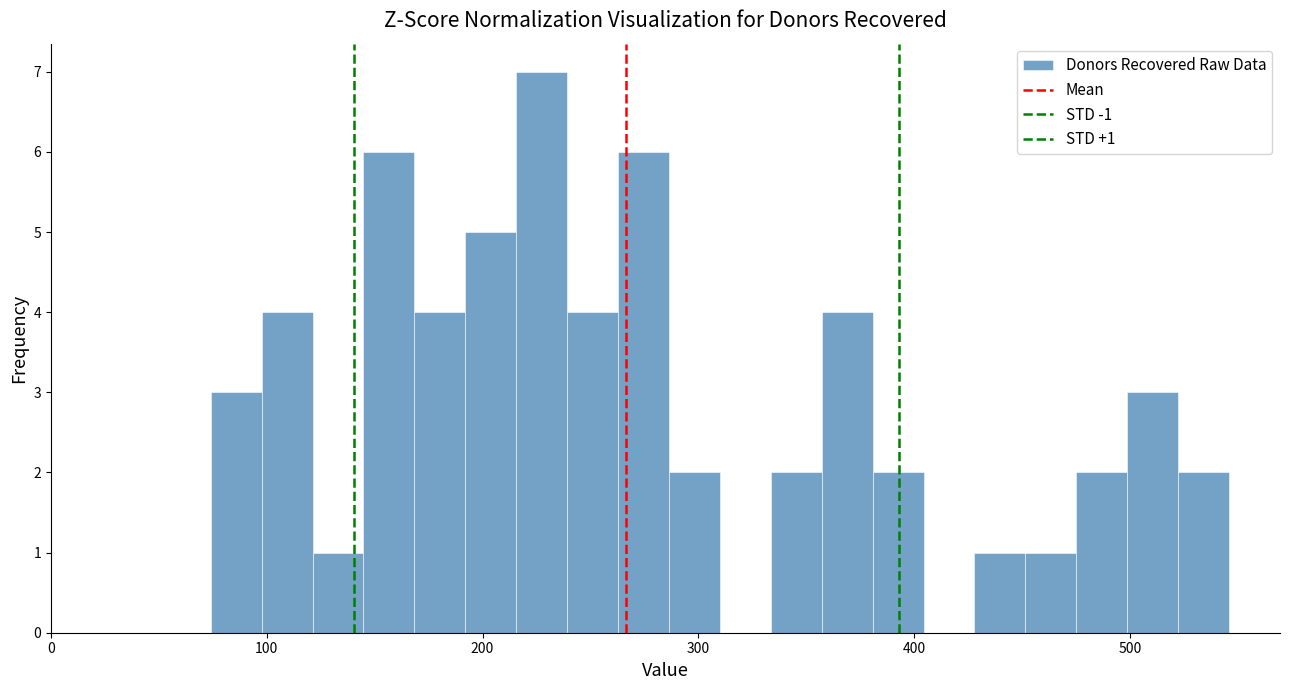

Read against the x-axis, roughly where is the centre of the tallest bar?

230